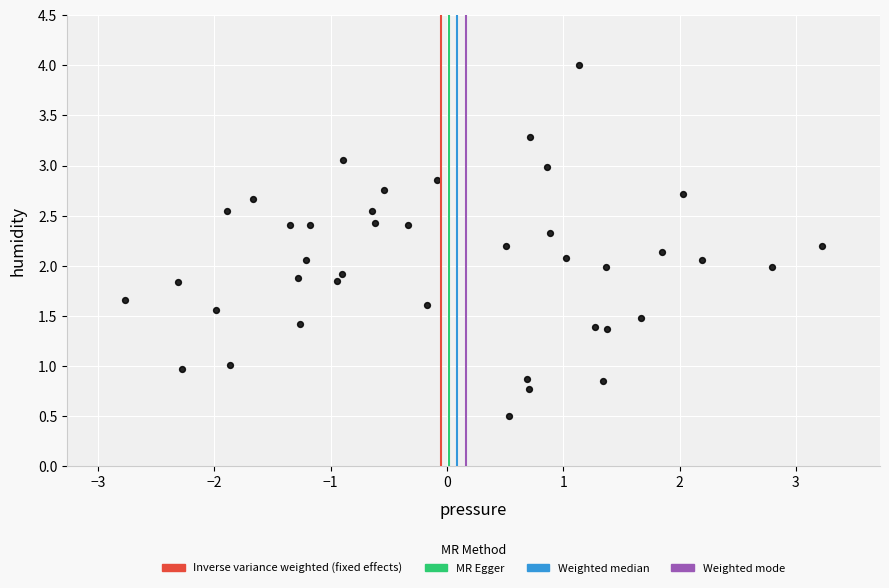

What is the range of Y values (max minus min)?

3.5